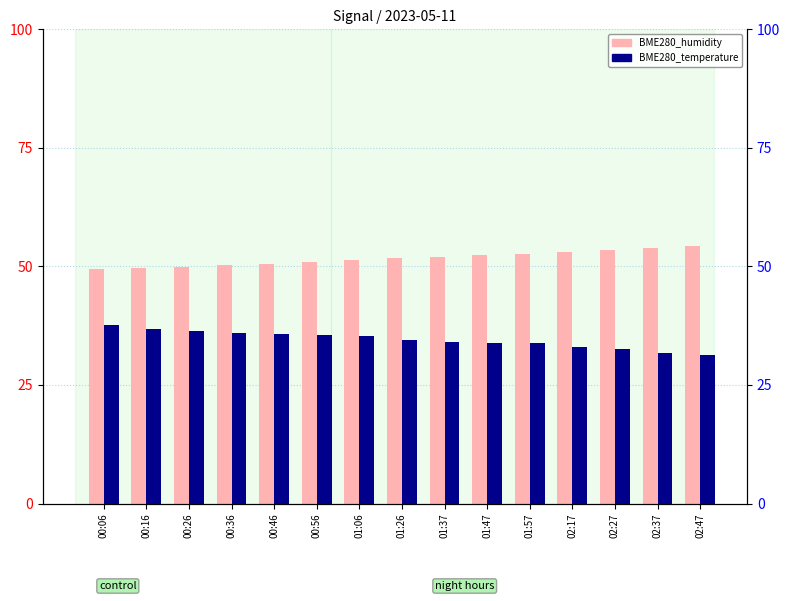

At 00:46, list the series in order from largest to smallest.

BME280_humidity, BME280_temperature